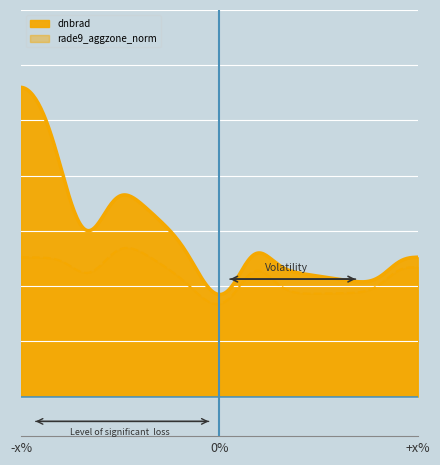

Count the rade9_aggzone_norm values in the range 0 to 1.

40